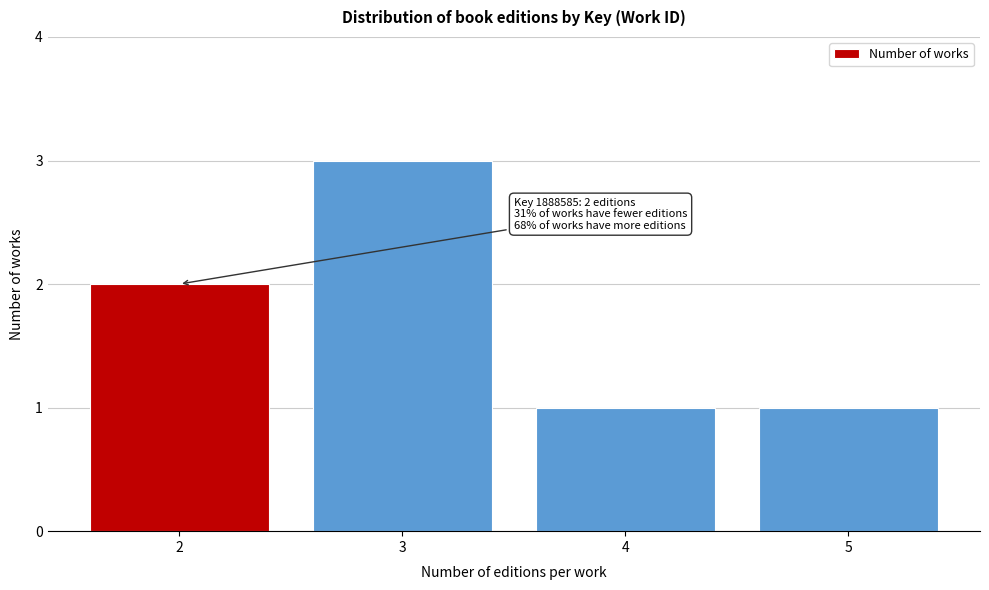

Reading left to right, what are all the values shown in this chart?

2	3	1	1